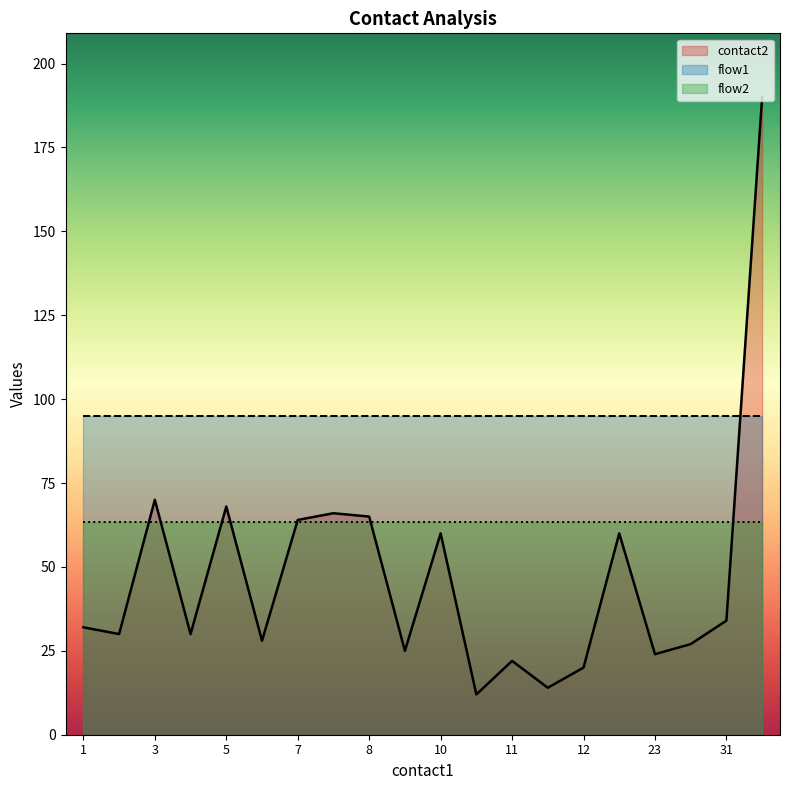

List the labels in order of flow2 value, smallest first.

1, 3, 3, 4, 5, 6, 7, 7, 8, 9, 10, 11, 11, 12, 12, 12, 23, 26, 31, 33